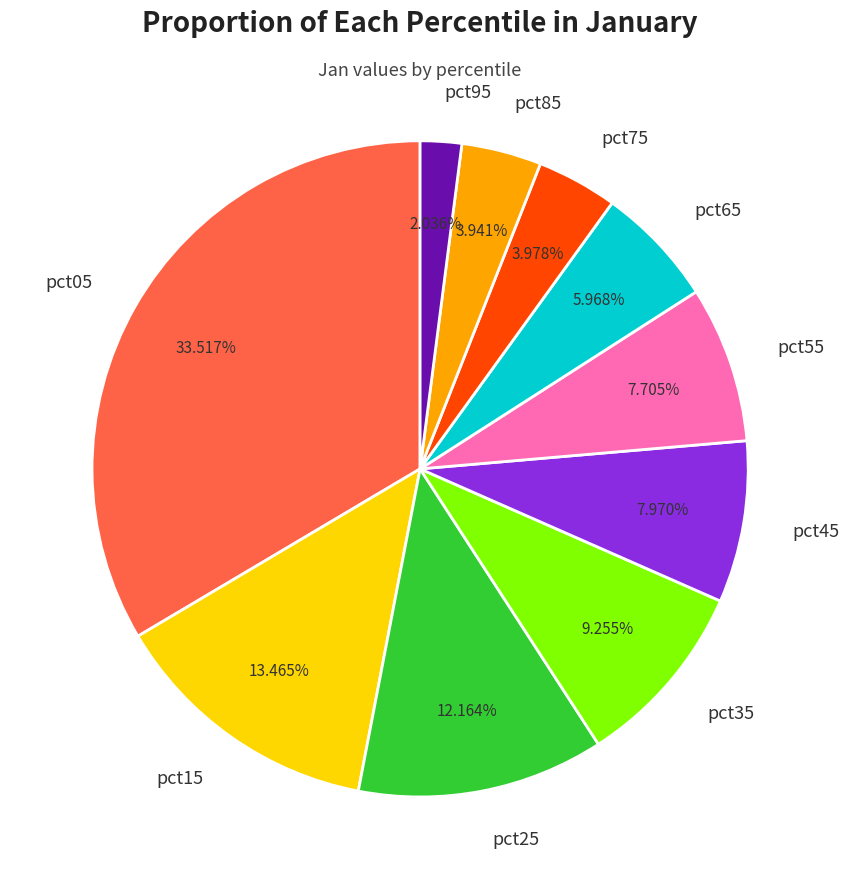

The pct95 slice represents 2% of the pie. True or false?

True